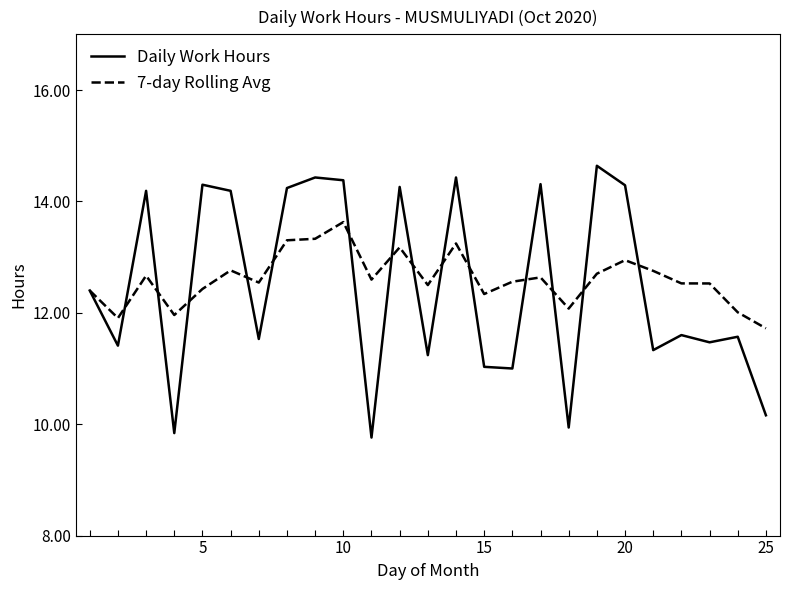

Does the chart display data point markers on the line(s)?

No